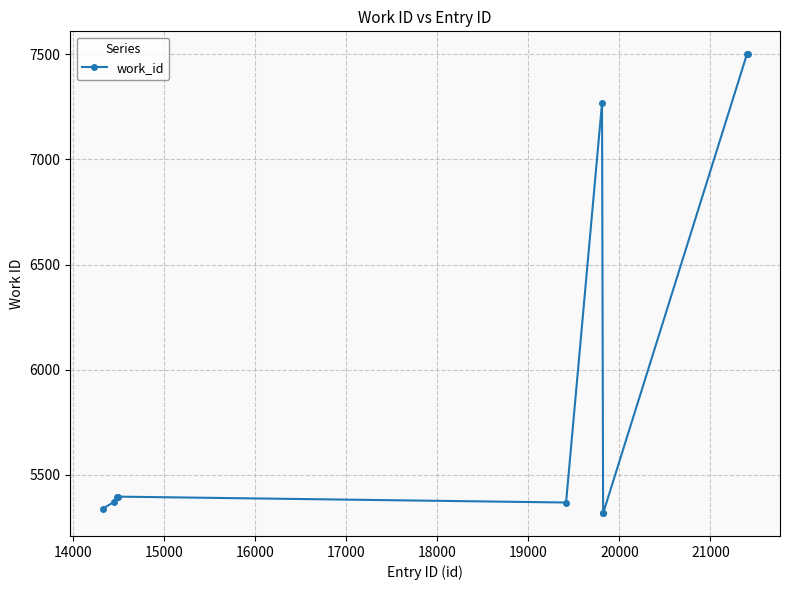

What is the average value?

5978